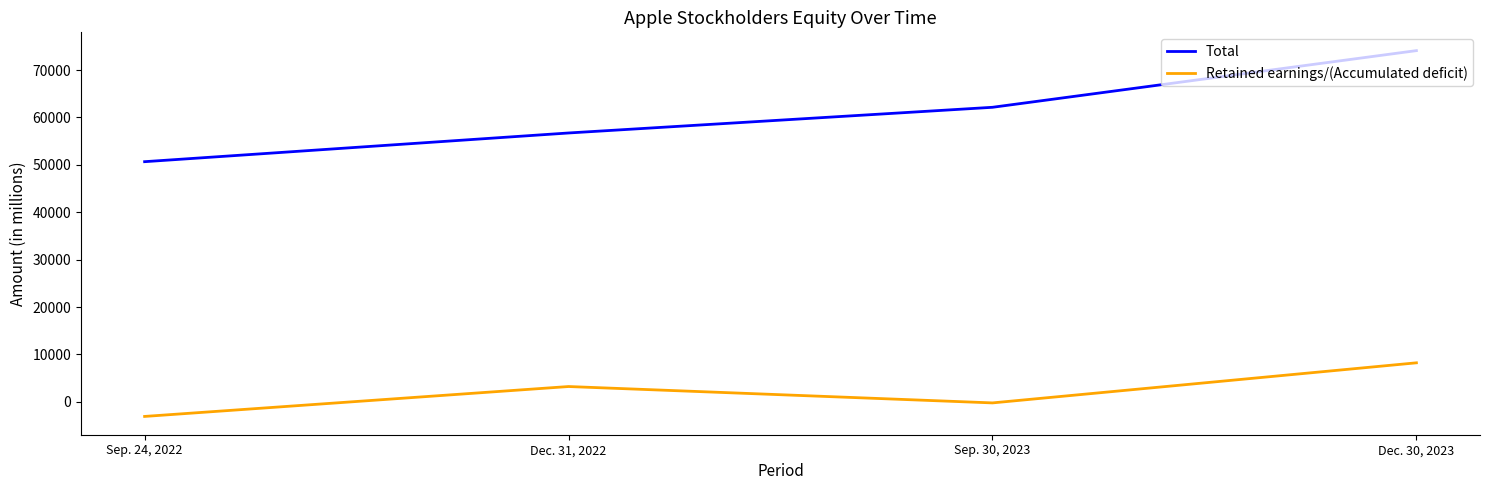

Reading left to right, transcribe all the data shown in this chart.

Total: Sep. 24, 2022=50672	Dec. 31, 2022=56727	Sep. 30, 2023=62146	Dec. 30, 2023=74100
Retained earnings/(Accumulated deficit): Sep. 24, 2022=-3068	Dec. 31, 2022=3240	Sep. 30, 2023=-214	Dec. 30, 2023=8242